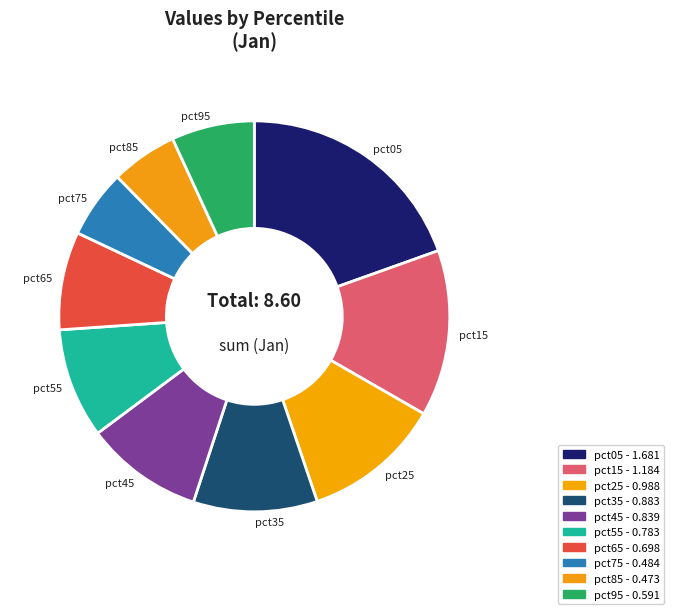

The pct15 slice represents 14% of the pie. True or false?

True